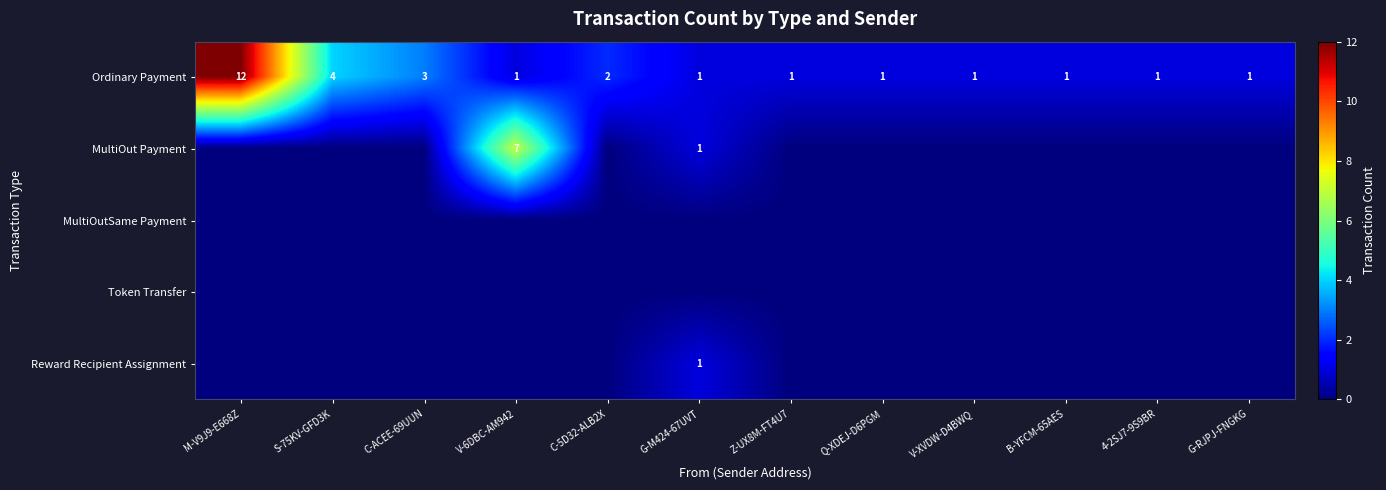

Where is Ordinary Payment nearest to the value 6?

S-75KV-GFD3K